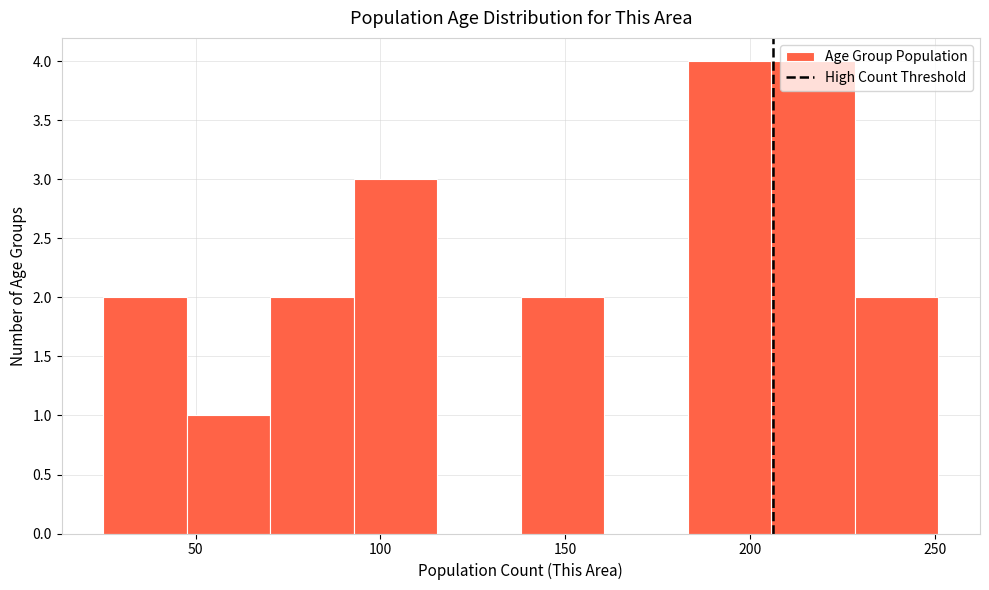

Reading left to right, list every bar in this chart as the range it spans on the x-axis followed by its height. Neither the bar edges nor the heights are printed on the chart, so give them approximately, as read against the axes.

25 to 50: 2
50 to 70: 1
70 to 95: 2
95 to 115: 3
115 to 140: 0
140 to 160: 2
160 to 185: 0
185 to 205: 4
205 to 230: 4
230 to 250: 2